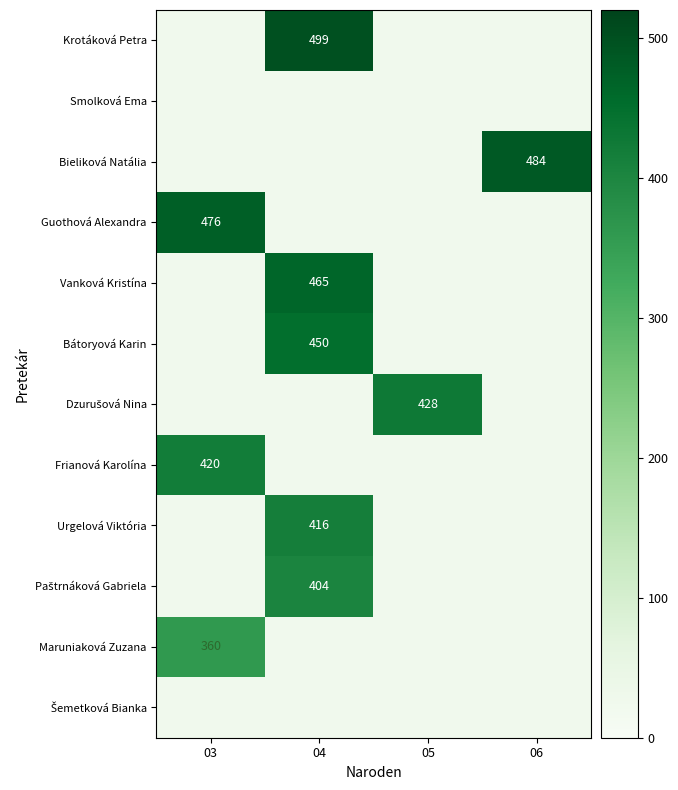

Is it true that Krotáková Petra equals 499 at 04?

True